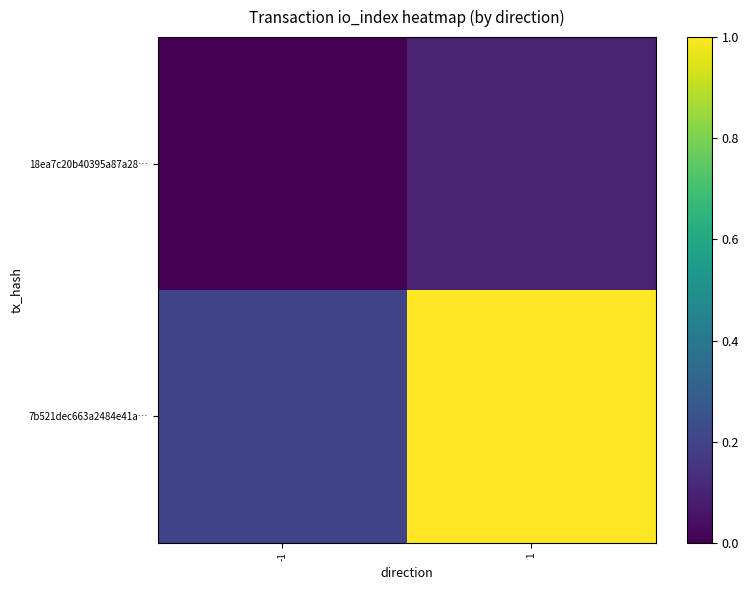

Reading left to right, extract all data points from this chart.

18ea7c20b40395a87a28…: -1=0.0	1=0.1
7b521dec663a2484e41a…: -1=0.2	1=1.0